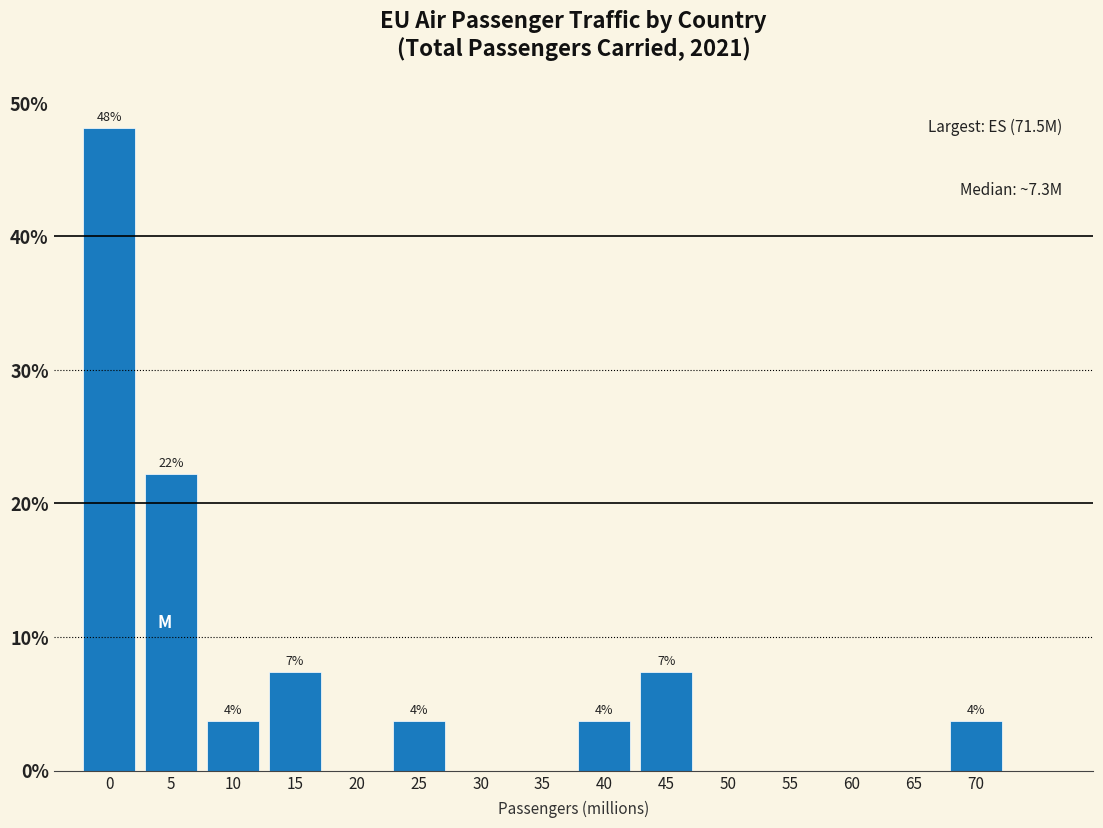

Are the bars horizontal?

No